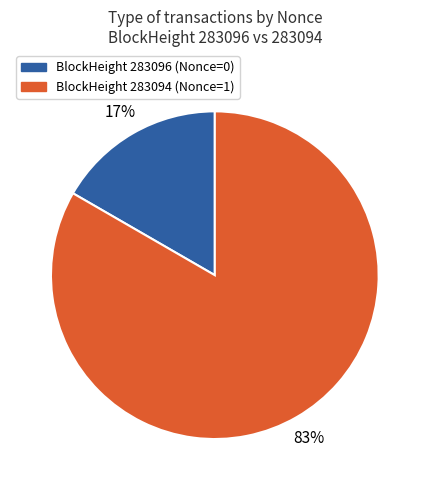

To the nearest percent, what is the average slice percentage?

50%